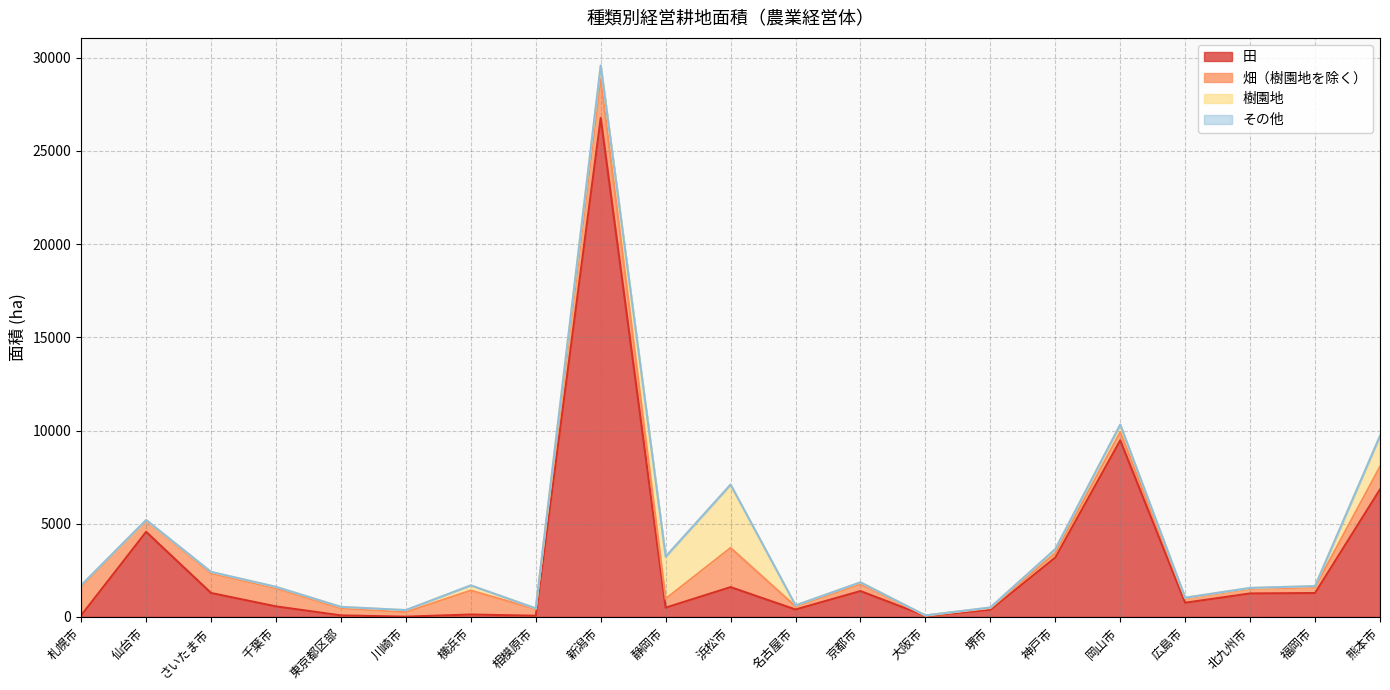

True or false: 総数 and 田 intersect in this chart.

False